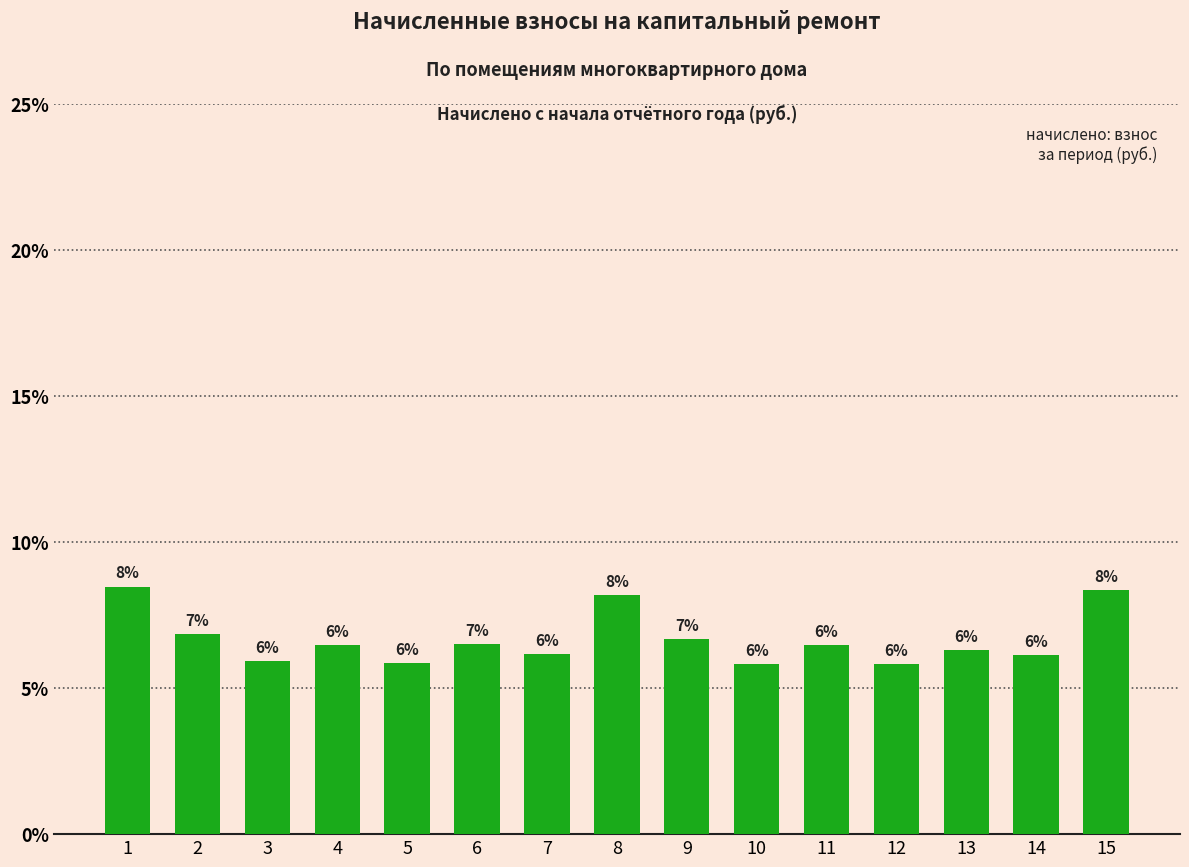

What is the smallest value displayed?

5.8